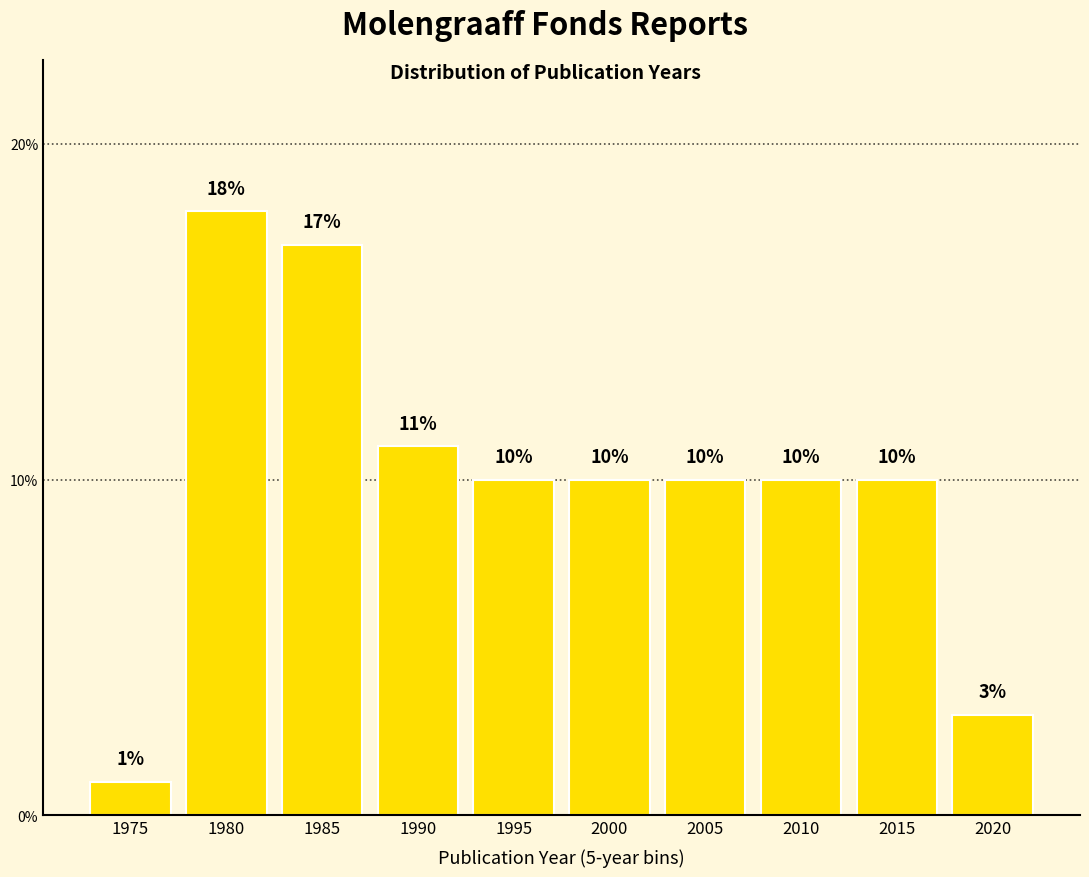

Reading left to right, transcribe all the data shown in this chart.

1975=1	1980=18	1985=17	1990=11	1995=10	2000=10	2005=10	2010=10	2015=10	2020=3